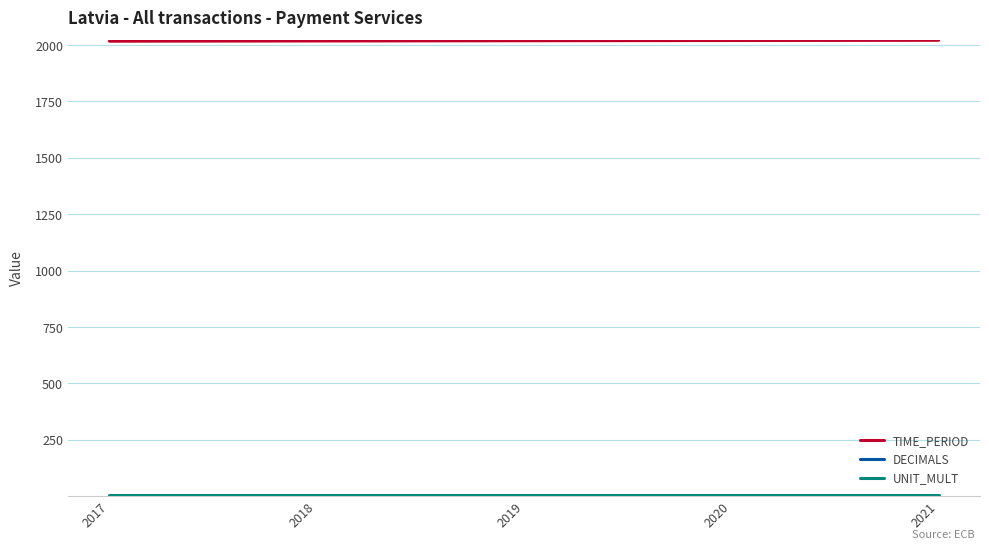

Is it true that TIME_PERIOD equals 3502 at 2017?

False